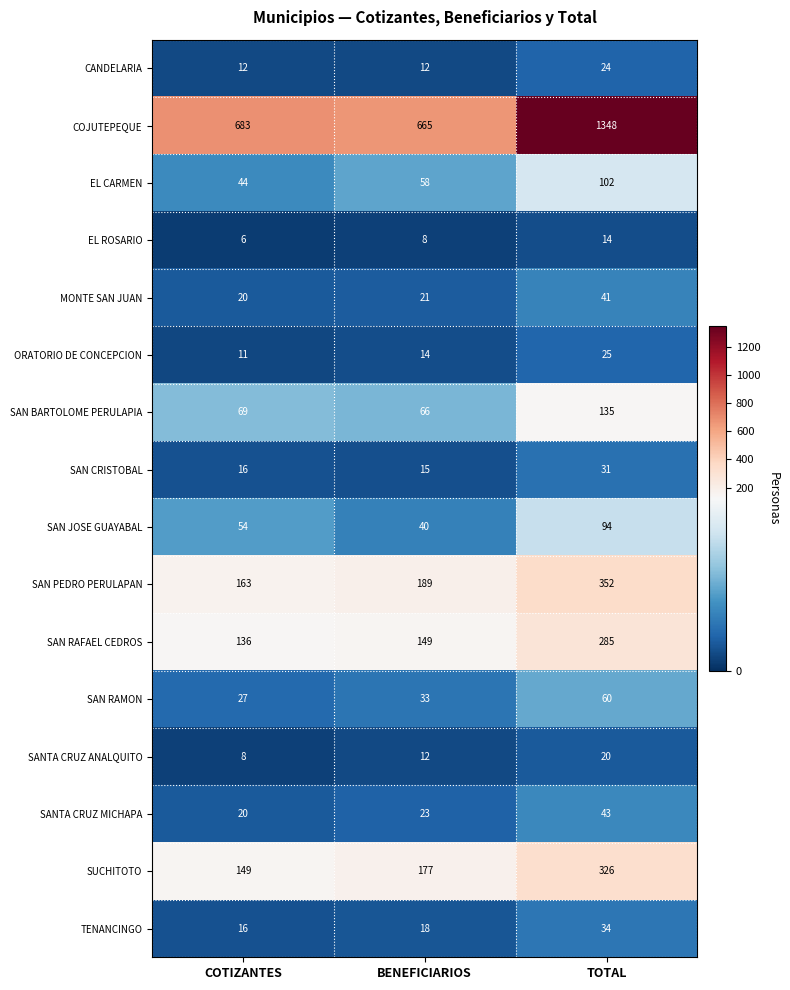

At which label is EL ROSARIO closest to 10?

BENEFICIARIOS